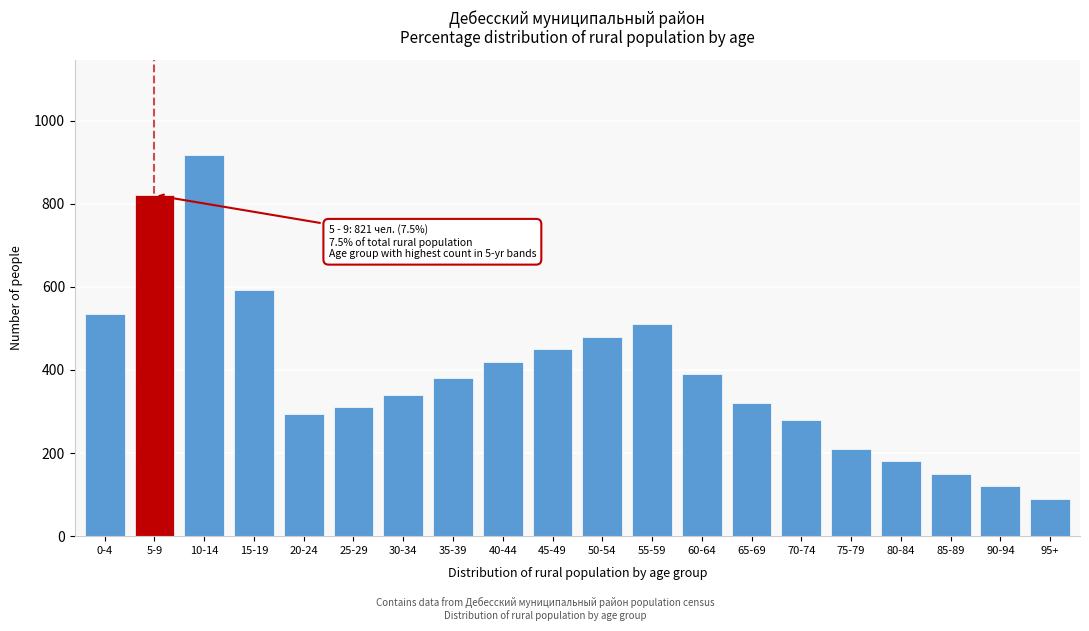

Reading left to right, list all the values displayed in this chart.

0-4=534	5-9=821	10-14=917	15-19=593	20-24=295	25-29=310	30-34=340	35-39=380	40-44=420	45-49=450	50-54=480	55-59=510	60-64=390	65-69=320	70-74=280	75-79=210	80-84=180	85-89=150	90-94=120	95+=90